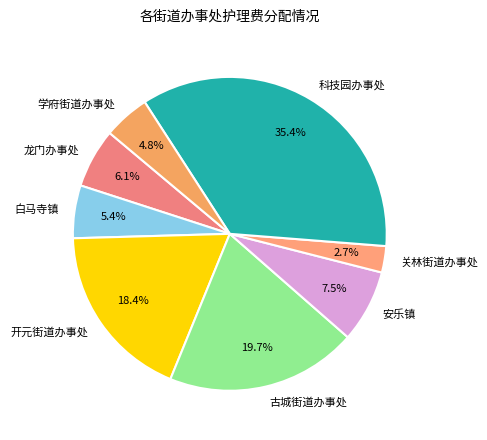

How many slices are in this pie chart?

8